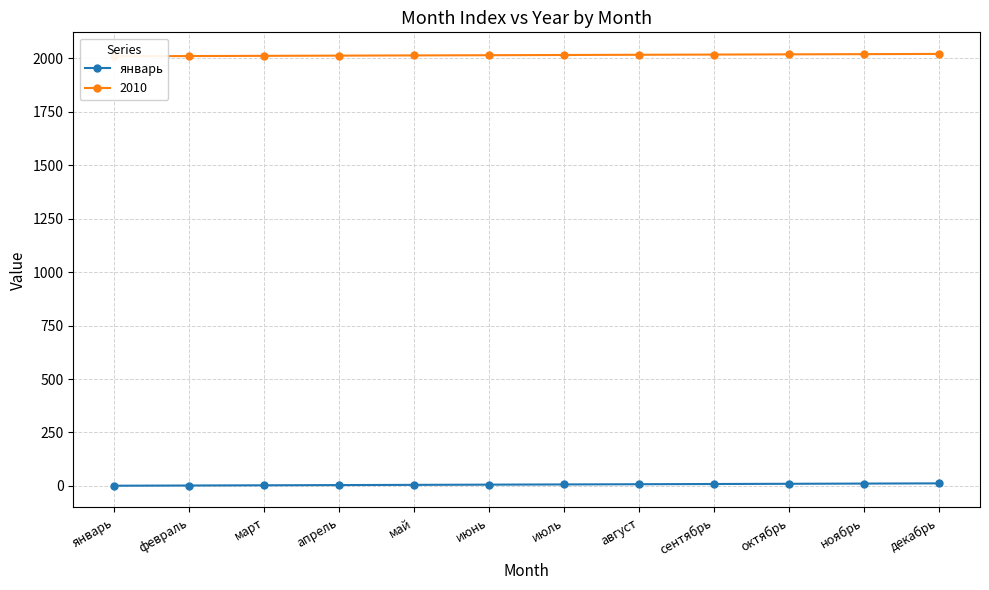

Is it true that the value at ноябрь is 11?

True